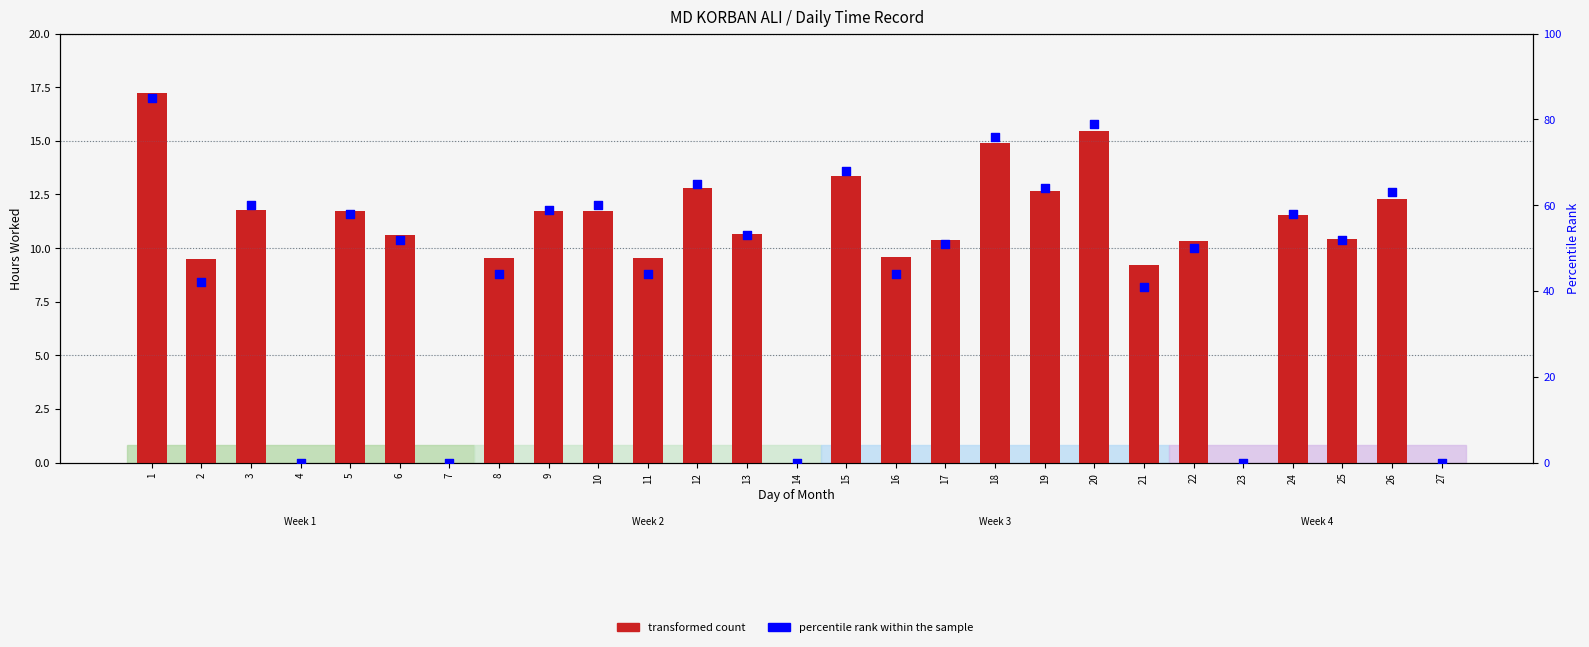

At which category is the sum across all series the highest?

1